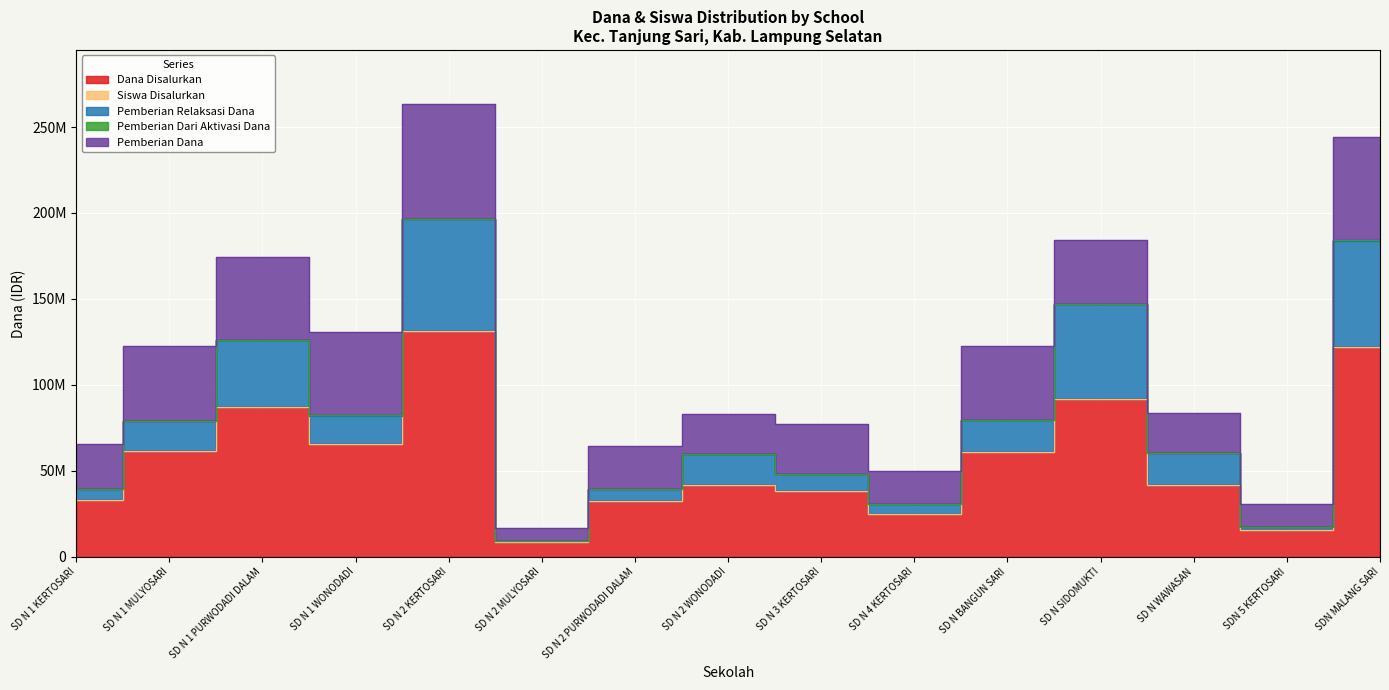

How many interior local peaks does the Dana Disalurkan series have?

4